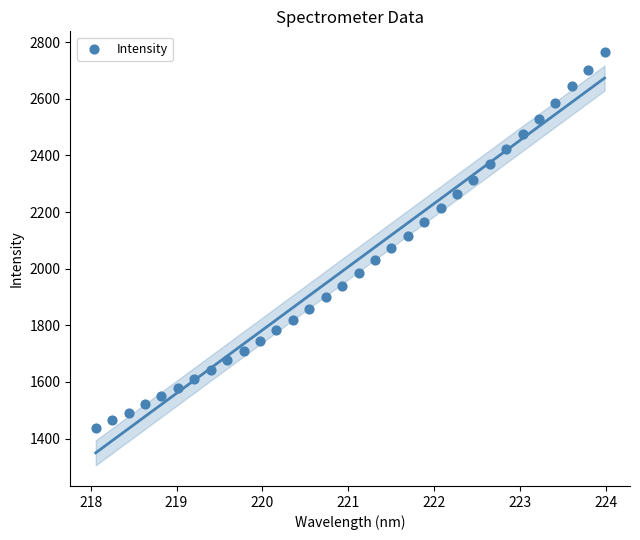

What is the range of X values (max minus min)?

5.9